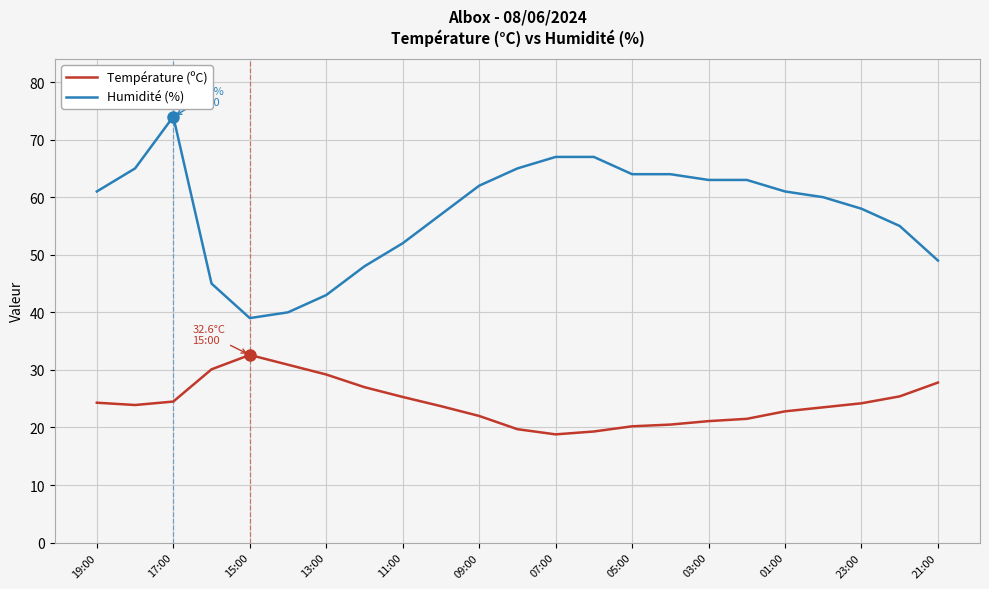

Which series has the largest total across all categories?

Humidité (%)